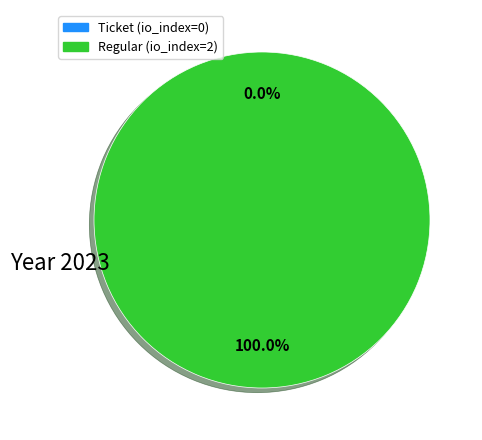

To the nearest percent, what is the combined percentage of Regular (io_index=2) and Ticket (io_index=0)?

100%